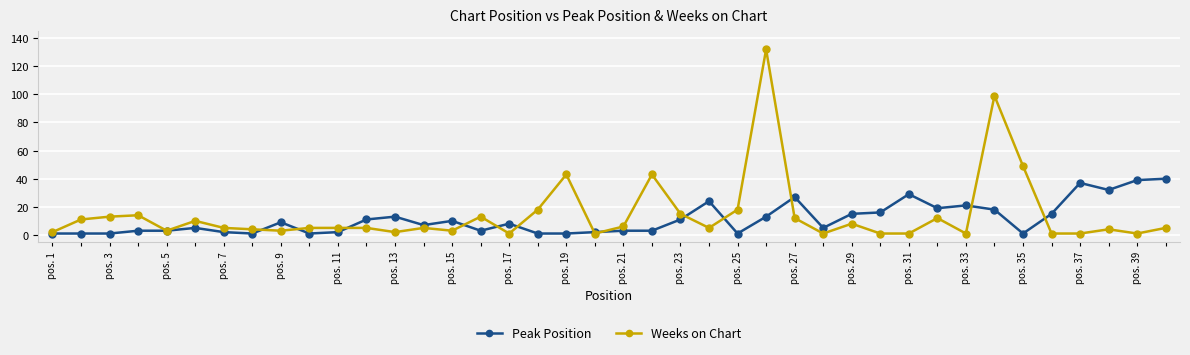

Which series has the largest range (max minus min)?

Weeks on Chart